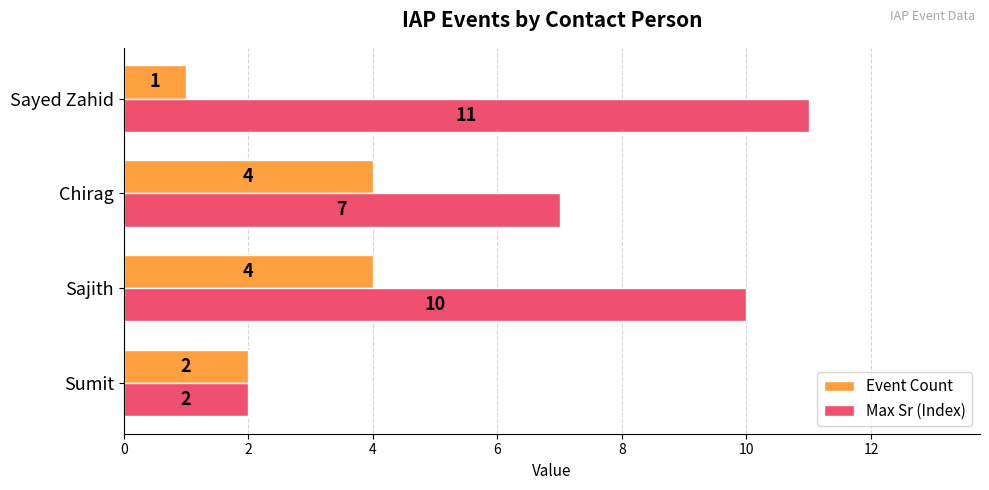

At how many categories does at least one series exceed 3?

3